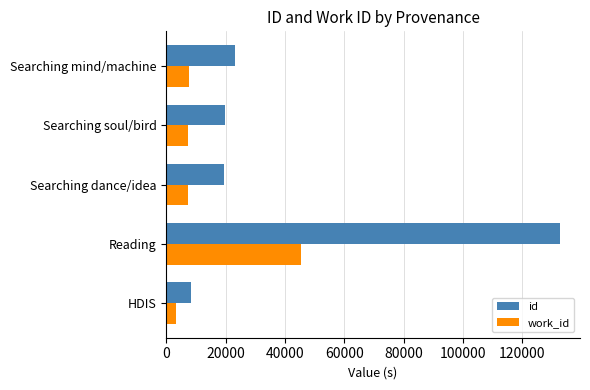

Which series has the largest total across all categories?

id